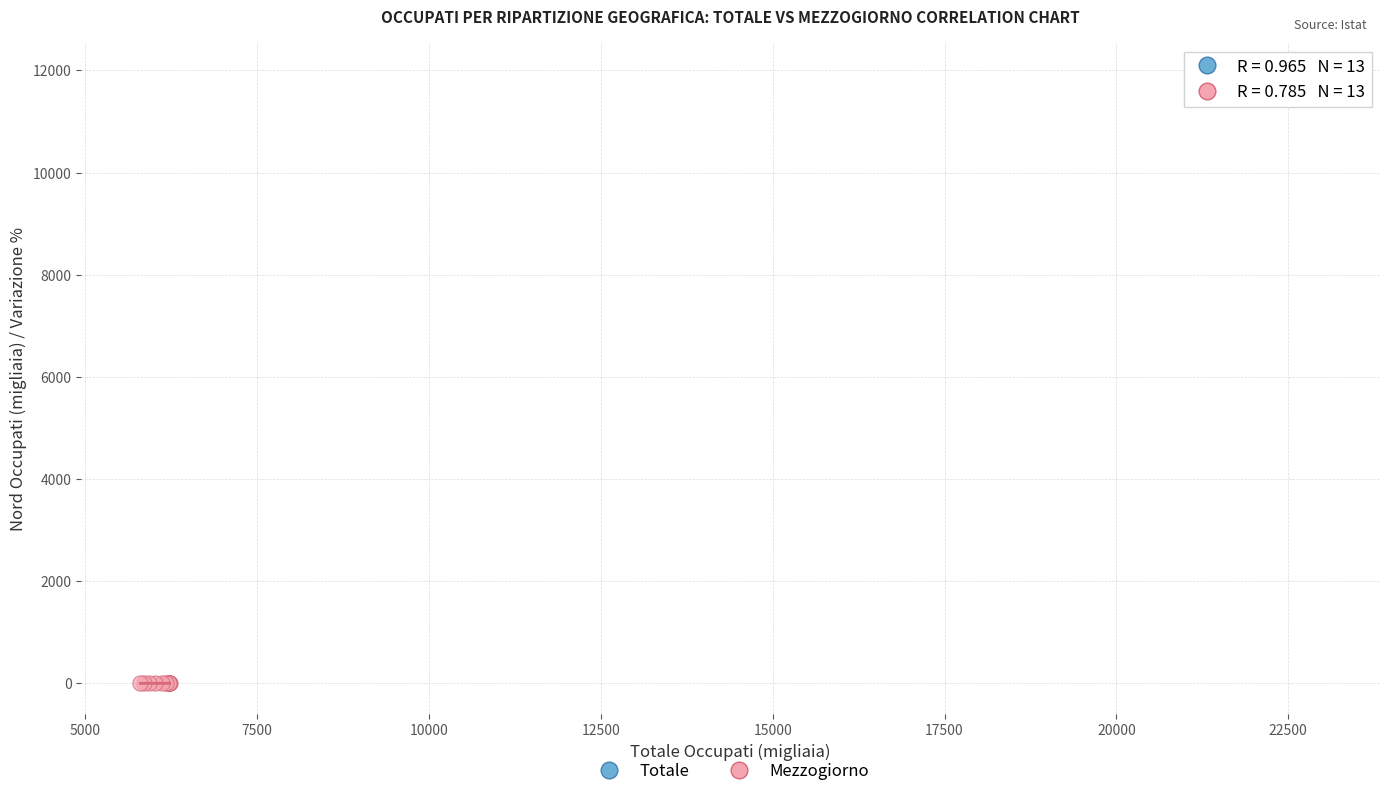

Which series contains the highest Y value?

Totale